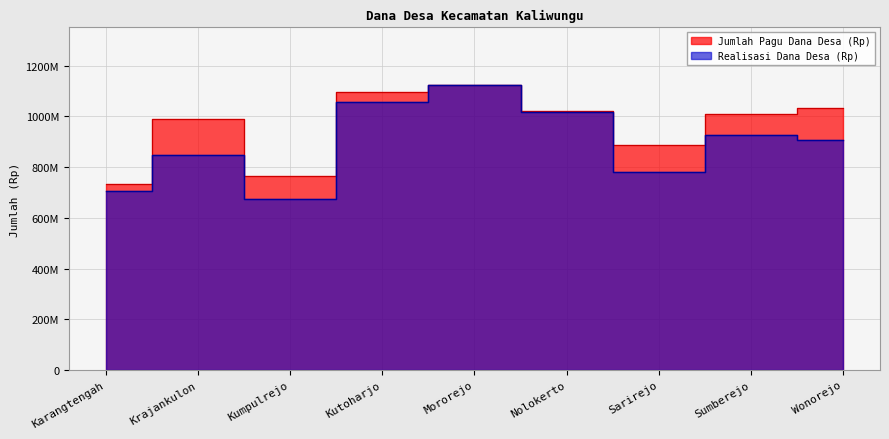

Reading left to right, what are all the values shown in this chart?

Jumlah Pagu Dana Desa (Rp): 733547000	991454000	763143000	1096118000	1125618000	1022102000	886659000	1008429000	1034558000
Realisasi Dana Desa (Rp): 706519603	845976212	672603200	1056648209	1123233050	1016918500	779397000	928030383	906259037